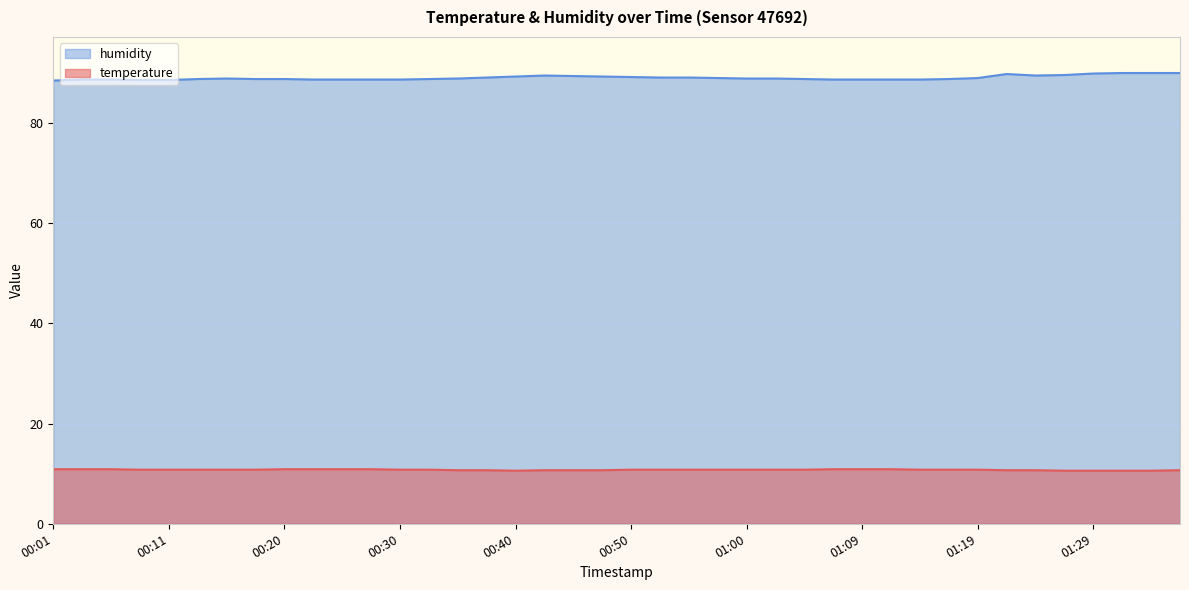

What is the spread (max minus min) of values at 00:43?

78.8